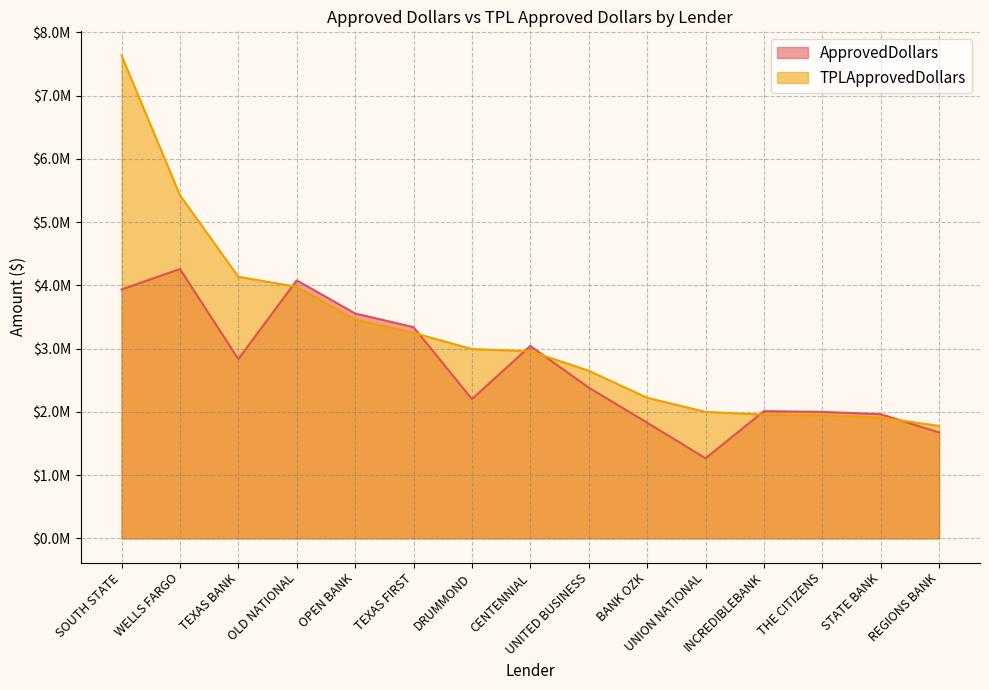

List the series in order of their peak value, lowest first.

ApprovedDollars, TPLApprovedDollars